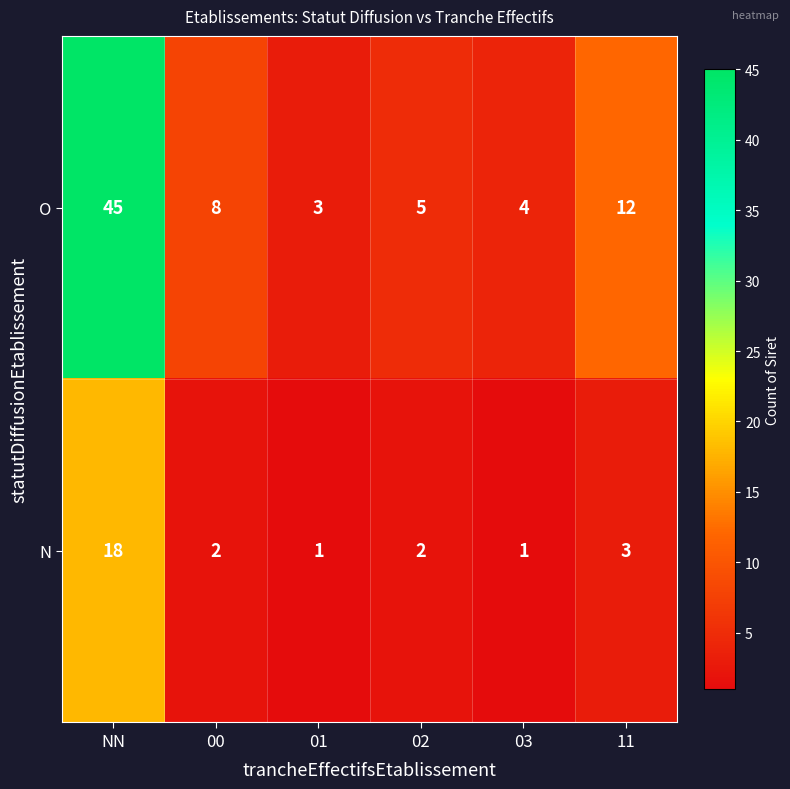

What is the difference between the highest and lowest values at 00?

6